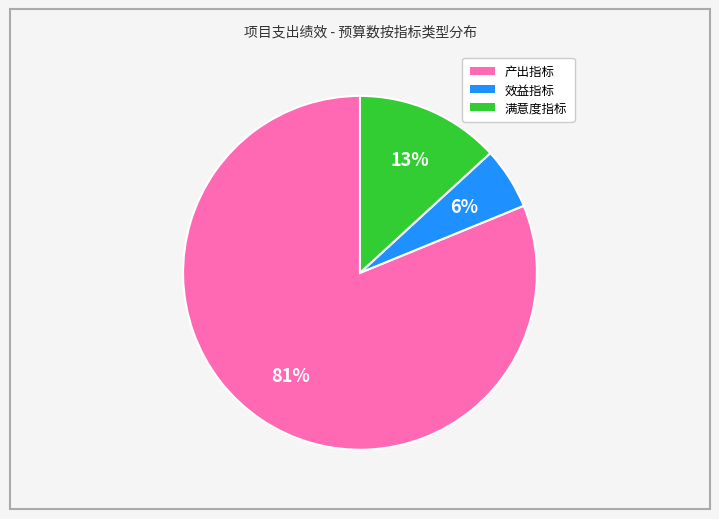

Is it true that 产出指标 is 81% of the pie?

True